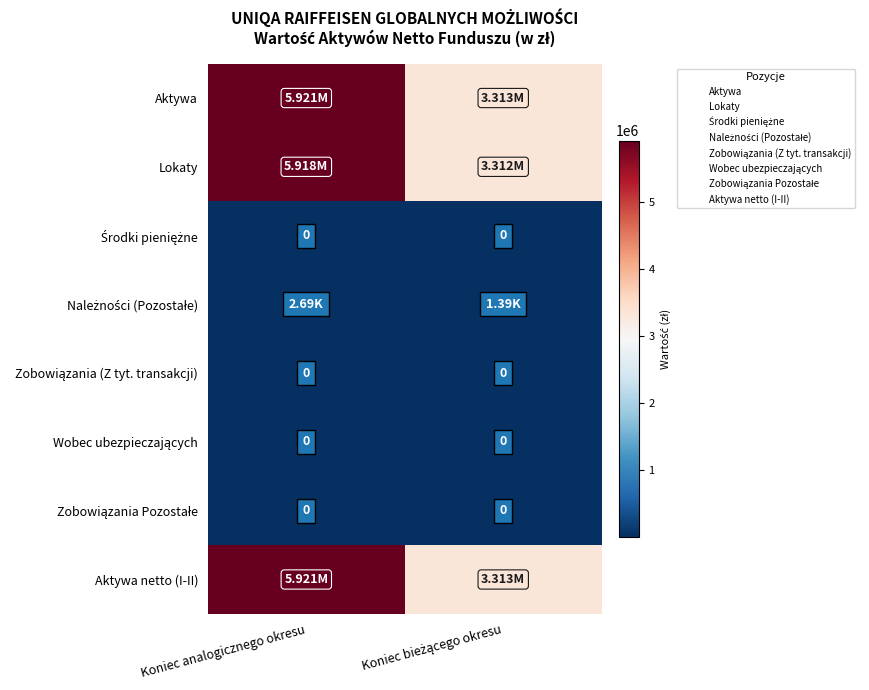

The Zobowiązania (Z tyt. transakcji) series shows 0.0 at Koniec analogicznego okresu. True or false?

True